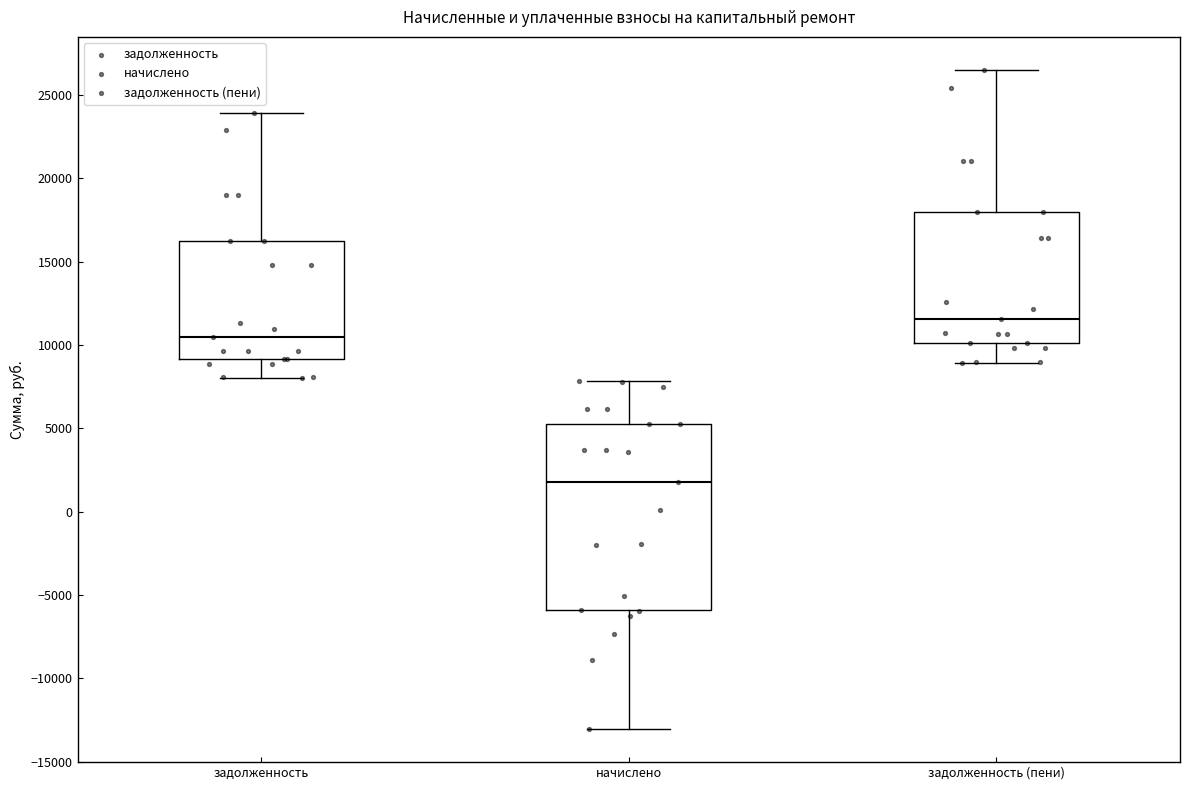

Which box's median line is the highest?

задолженность (пени)